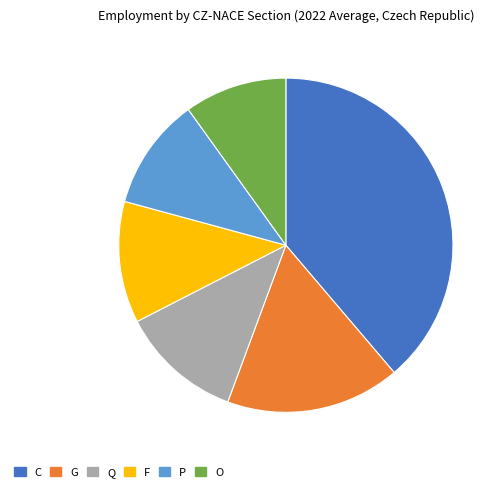

Is the sum of F and C greater than half?

Yes